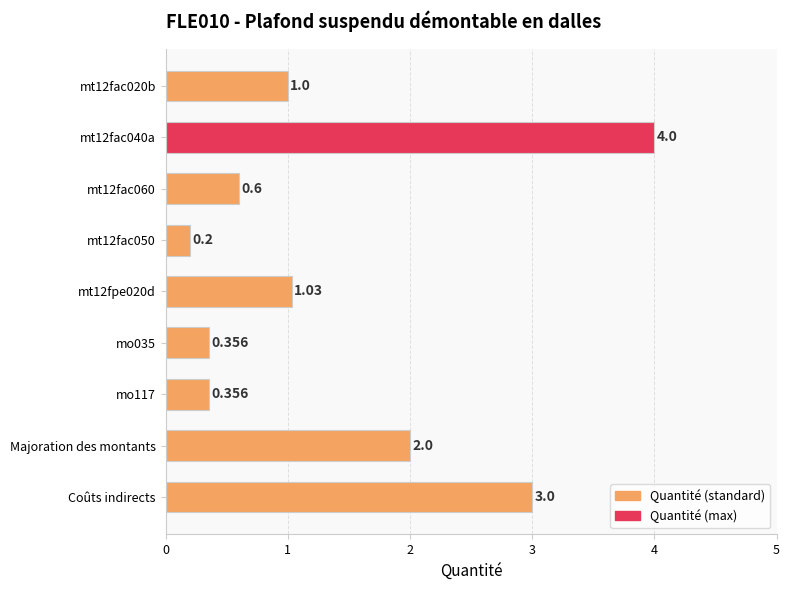

Where is the data nearest to the value 2?

Majoration des montants